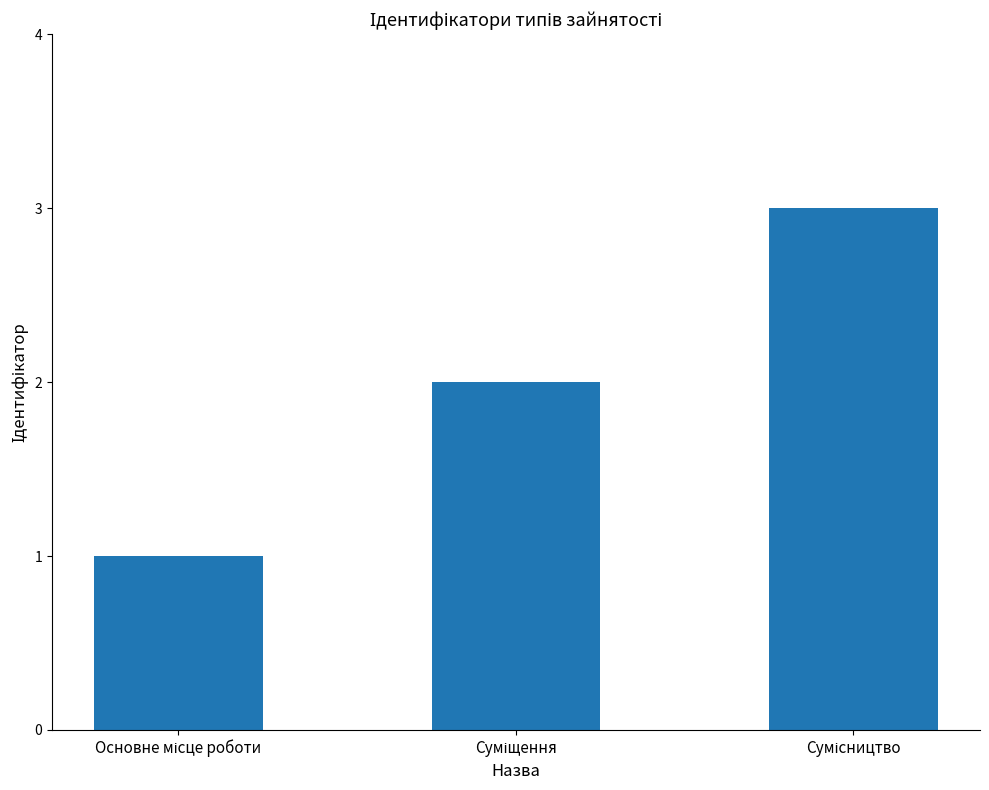

What is the value of the 3rd bar from the left?

3